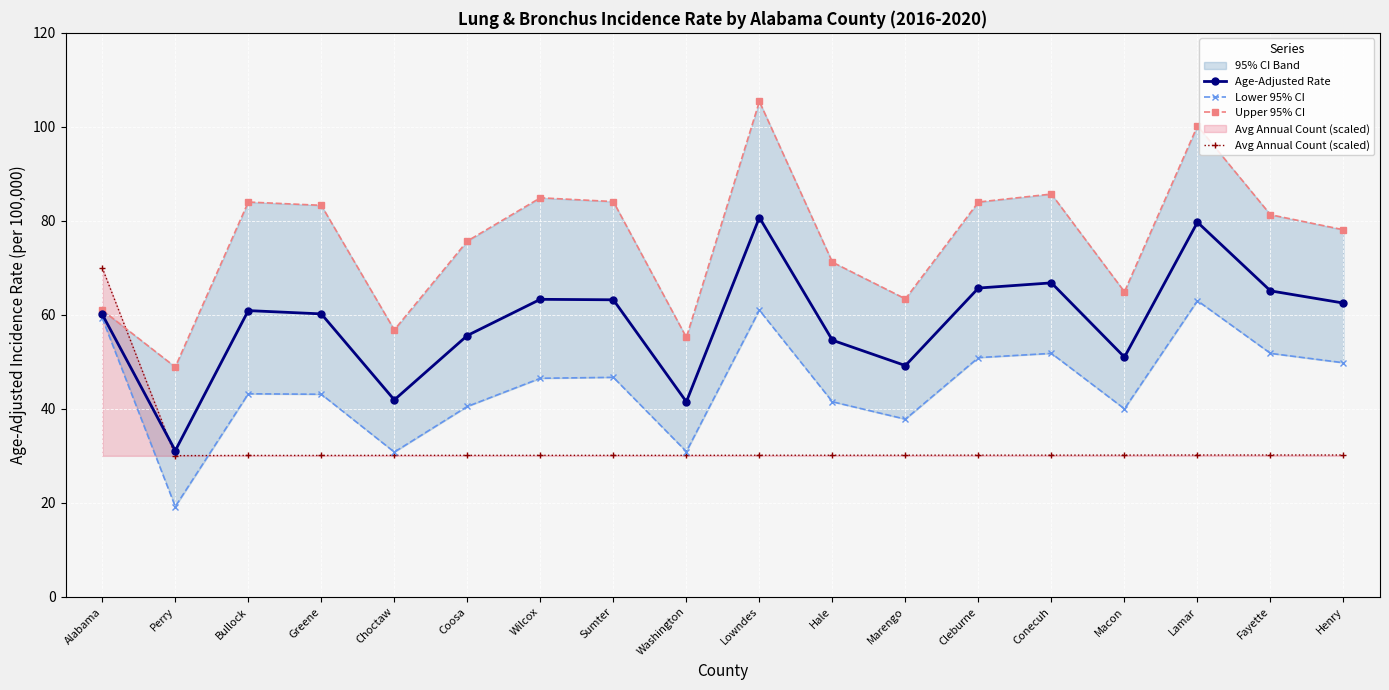

Reading left to right, list all the values displayed in this chart.

Age-Adjusted Rate: 60.1	31.1	60.9	60.2	41.9	55.6	63.3	63.2	41.5	80.7	54.6	49.2	65.7	66.8	51.0	79.7	65.1	62.5
Lower 95% CI: 59.3	19.2	43.2	43.1	30.8	40.5	46.5	46.7	30.9	61.0	41.5	37.8	50.9	51.8	40.0	63.0	51.8	49.8
Upper 95% CI: 61.0	48.9	84.0	83.3	56.8	75.7	84.9	84.1	55.2	105.4	71.2	63.4	84.0	85.7	64.9	100.2	81.3	78.1
Avg Annual Count (scaled): 70.0	30.0	30.1	30.1	30.1	30.1	30.1	30.1	30.1	30.1	30.1	30.1	30.1	30.1	30.2	30.2	30.2	30.2